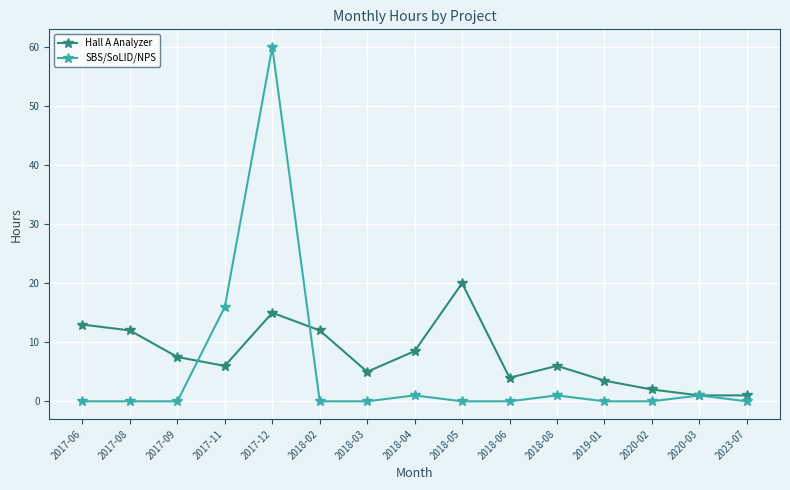

How many lines are shown in the chart?

2